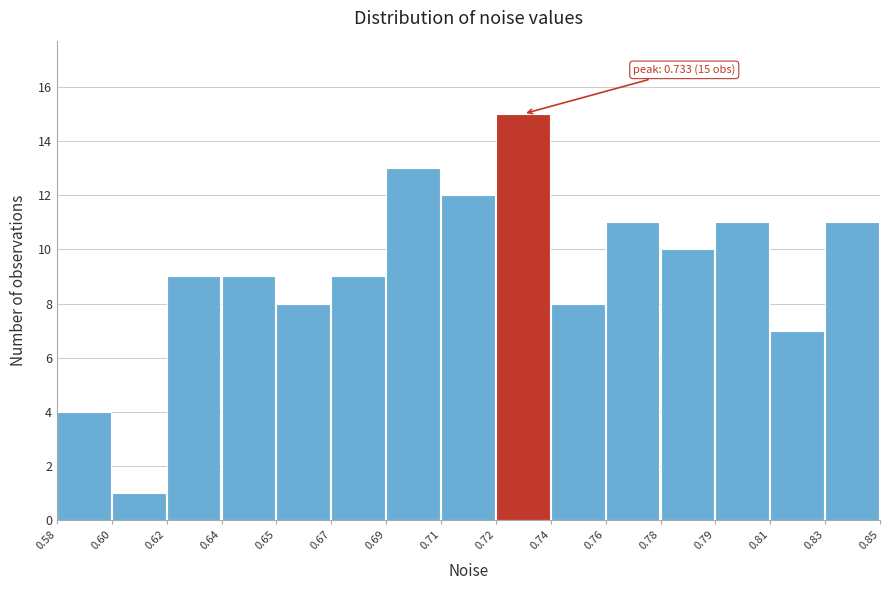

Reading right to left, list all the values displayed in this chart.

11	7	11	10	11	8	15	12	13	9	8	9	9	1	4